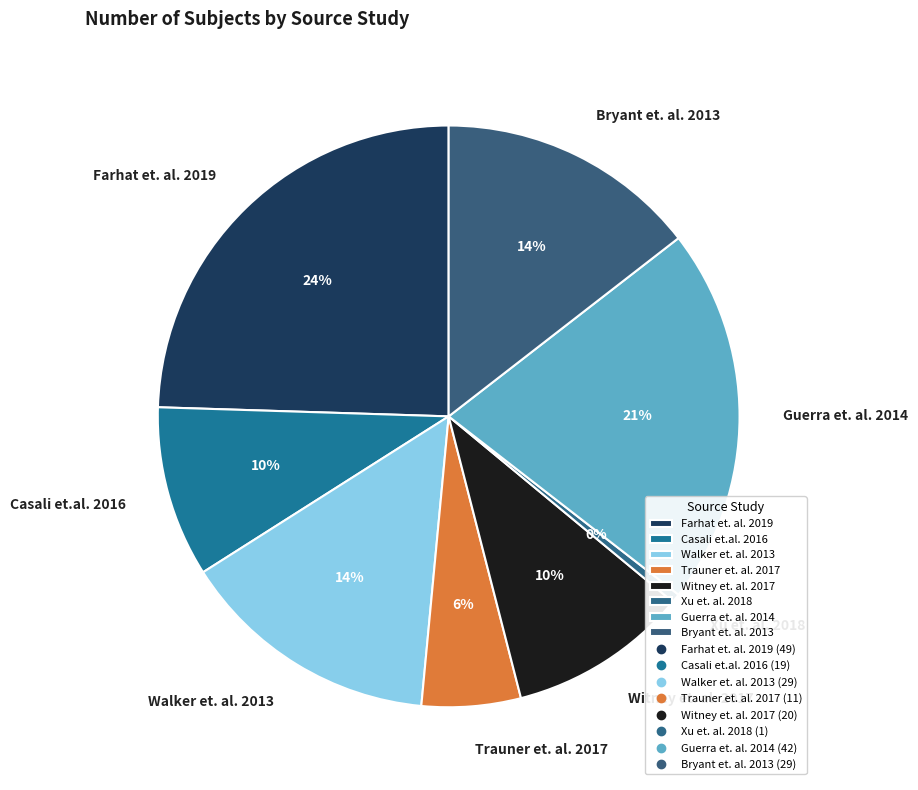

The Bryant et. al. 2013 slice represents 14% of the pie. True or false?

True